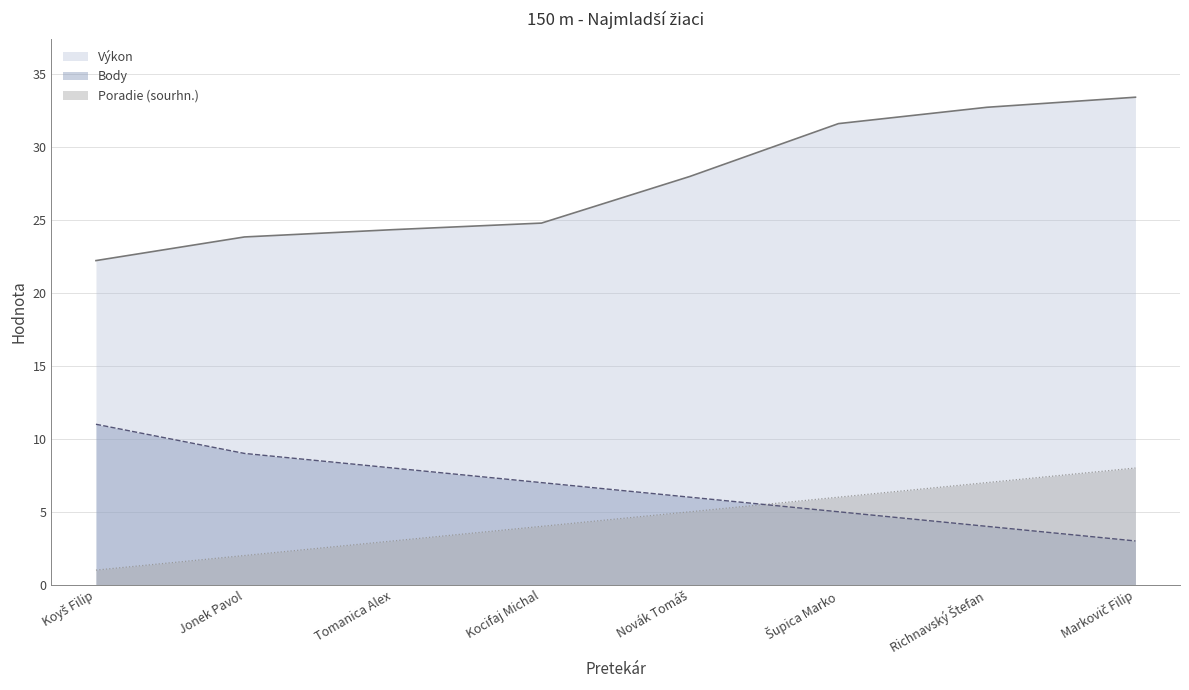

Reading left to right, extract all data points from this chart.

Poradie (sourhn.): 1.0	2.0	3.0	4.0	5.0	6.0	7.0	8.0
Výkon: 22.2	23.8	24.3	24.8	28.0	31.6	32.7	33.4
Body: 11.0	9.0	8.0	7.0	6.0	5.0	4.0	3.0